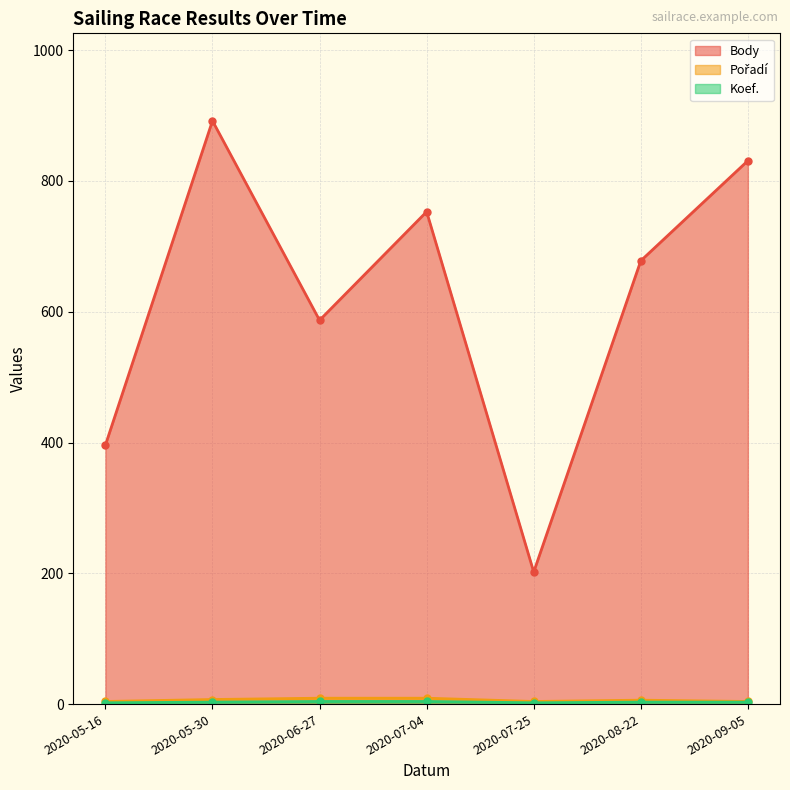

What is the label of the 7th point from the left?

2020-09-05